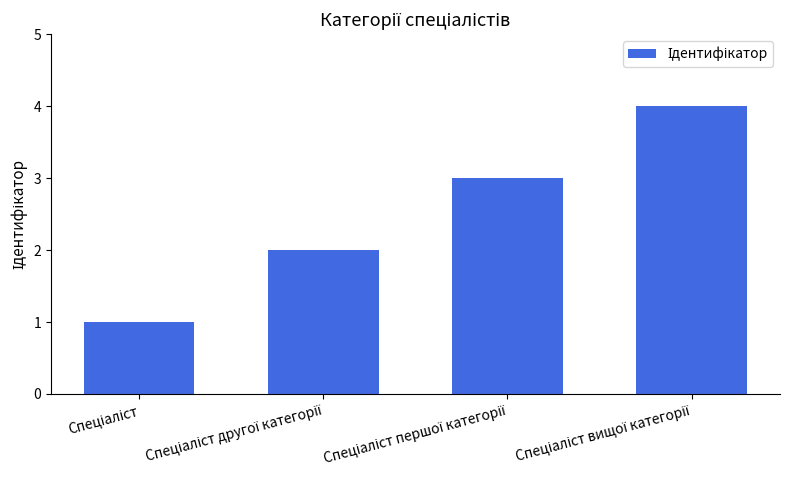

What is the greatest value displayed?

4